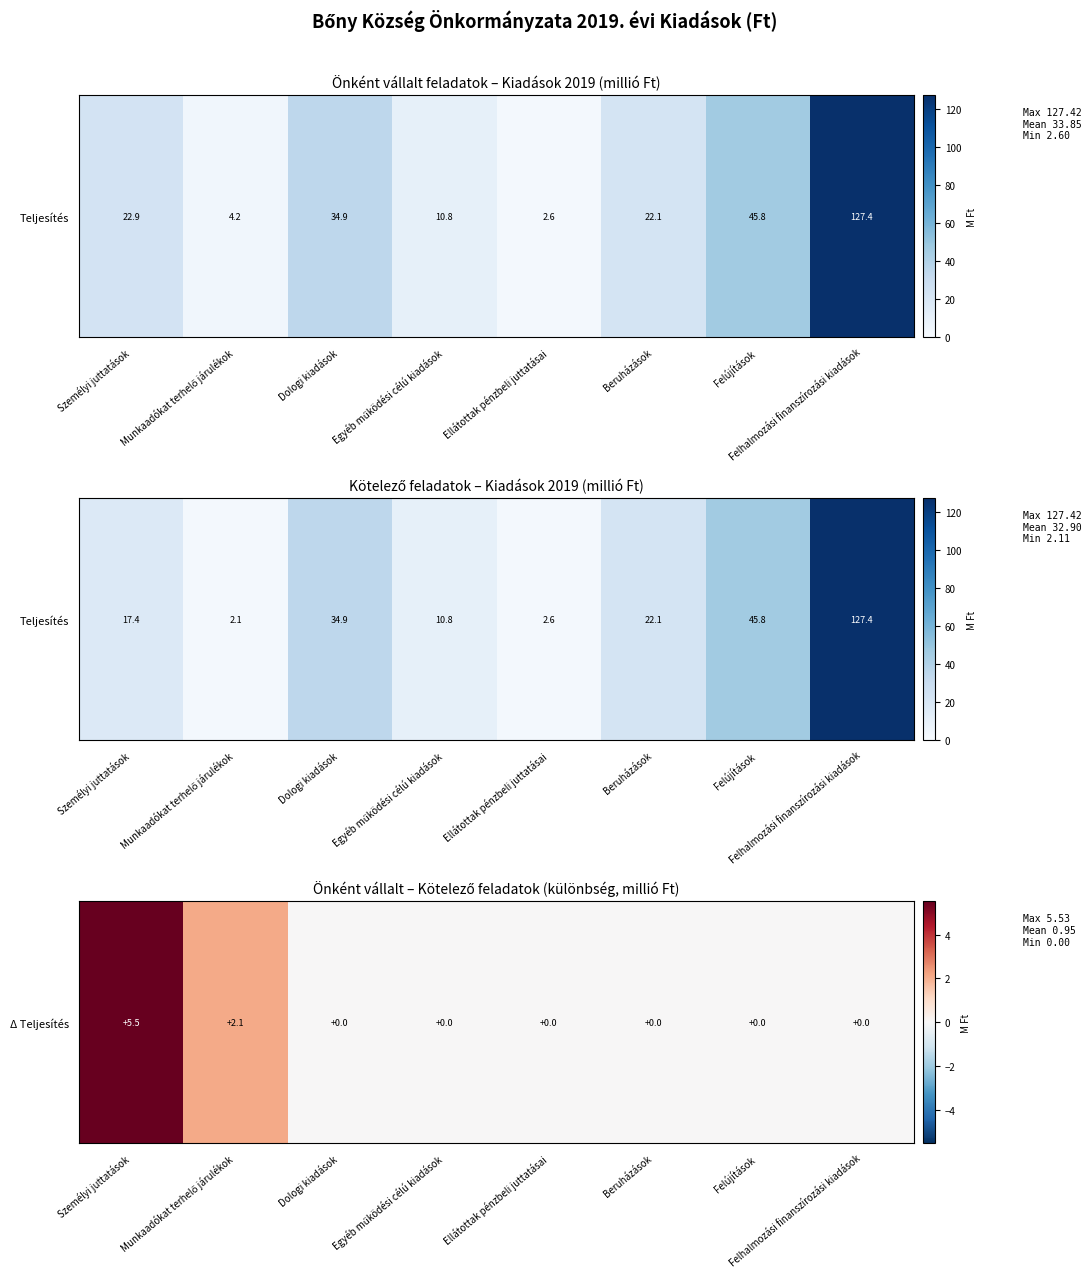

At which category does the chart reach its minimum across all series?

Dologi kiadások